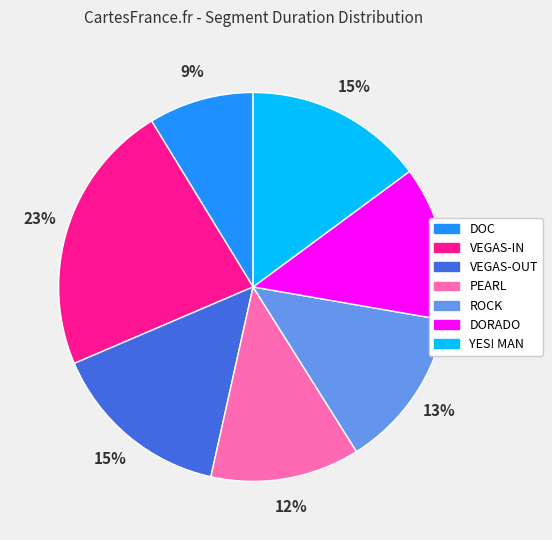

What is the ratio of the value at ROCK to the value at PEARL?

1.1